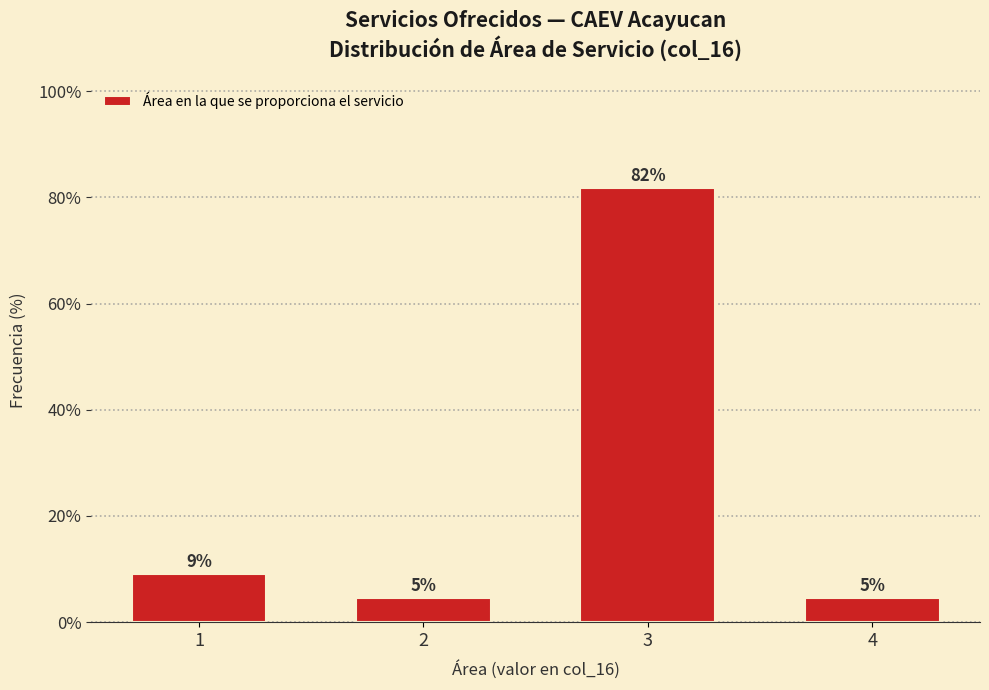

How many bars are there in total?

4